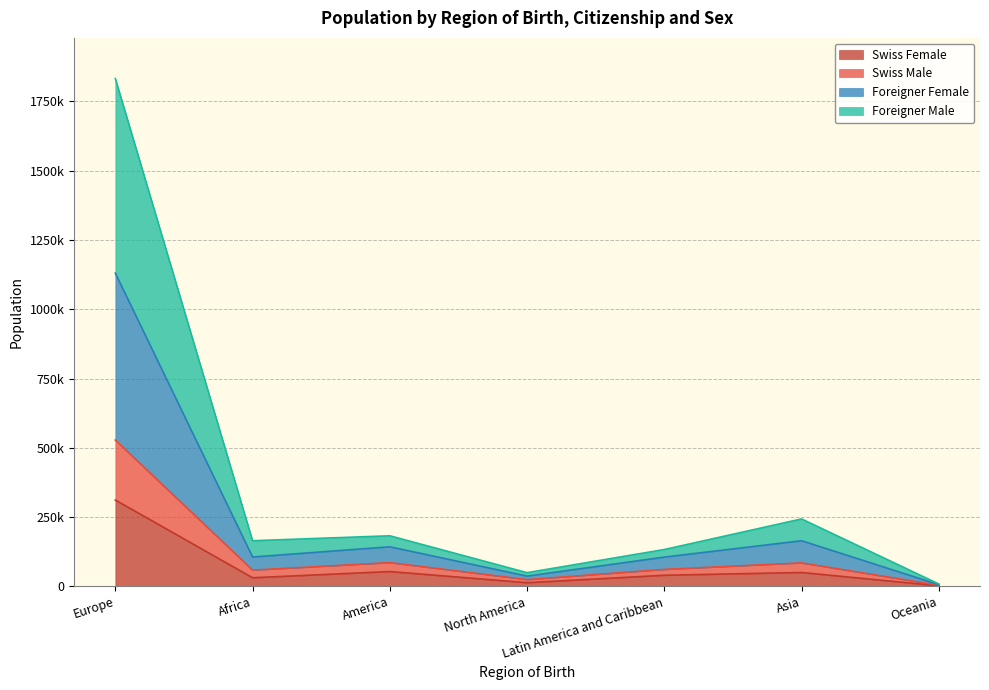

What are all the series names shown in the legend?

Swiss Female, Swiss Male, Foreigner Female, Foreigner Male